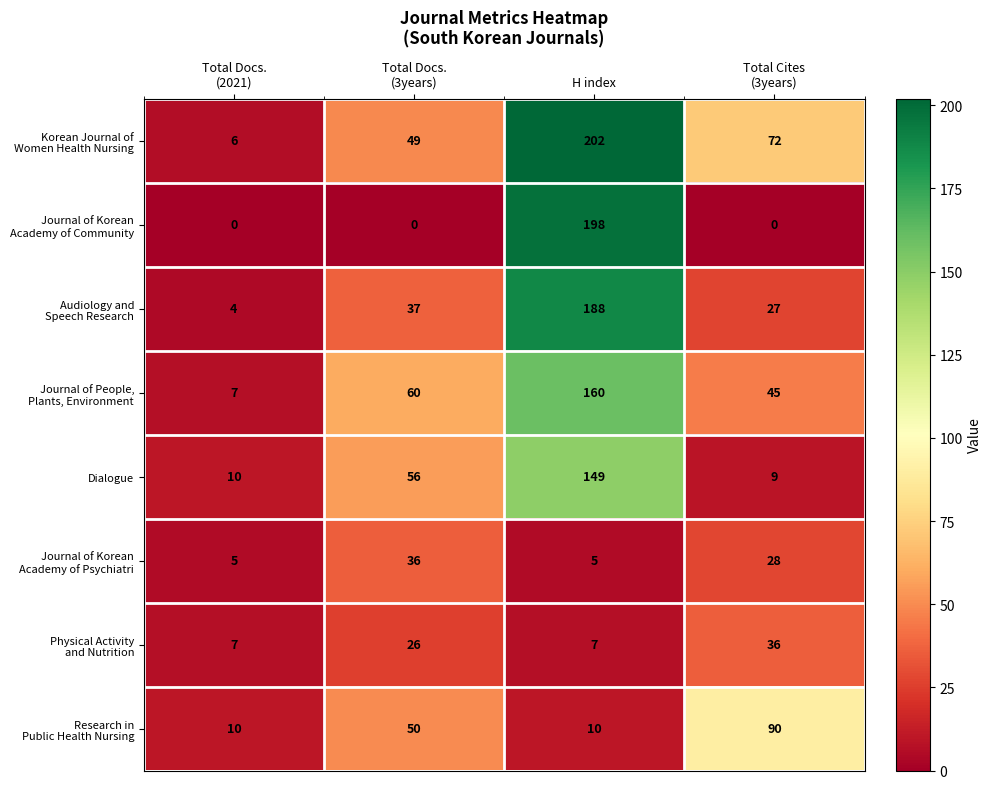

At which category does the chart reach its peak across all series?

H index